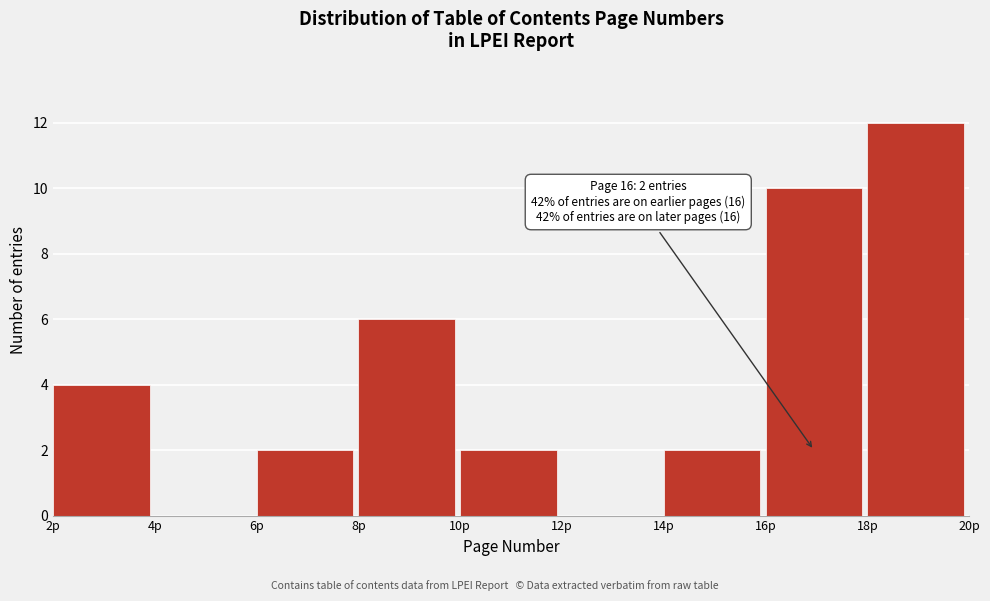

Which range on the x-axis has the tallest bar?

18 to 20